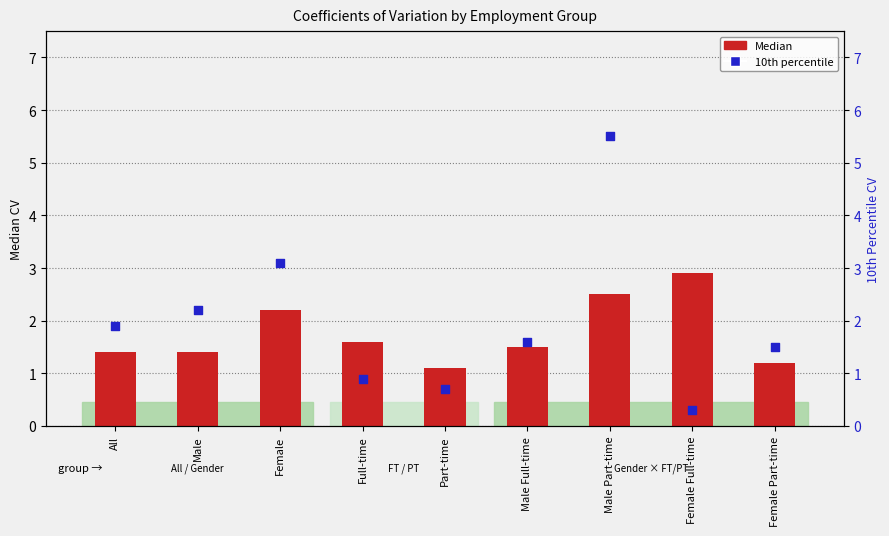

Which series has the largest total across all categories?

10th percentile